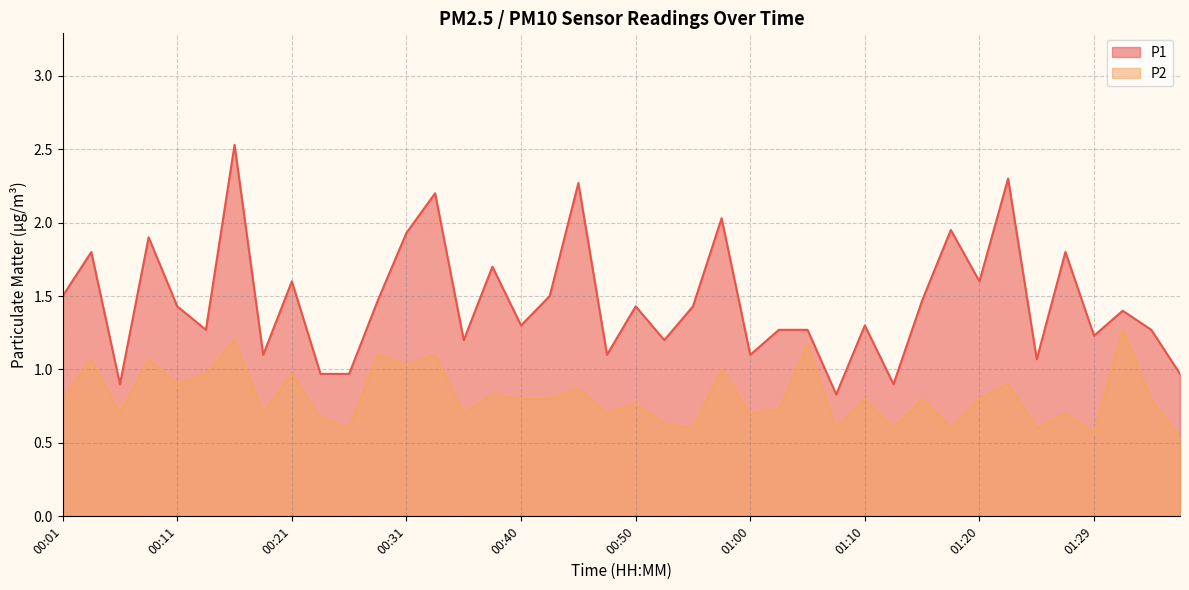

Which series has the largest total across all categories?

P1